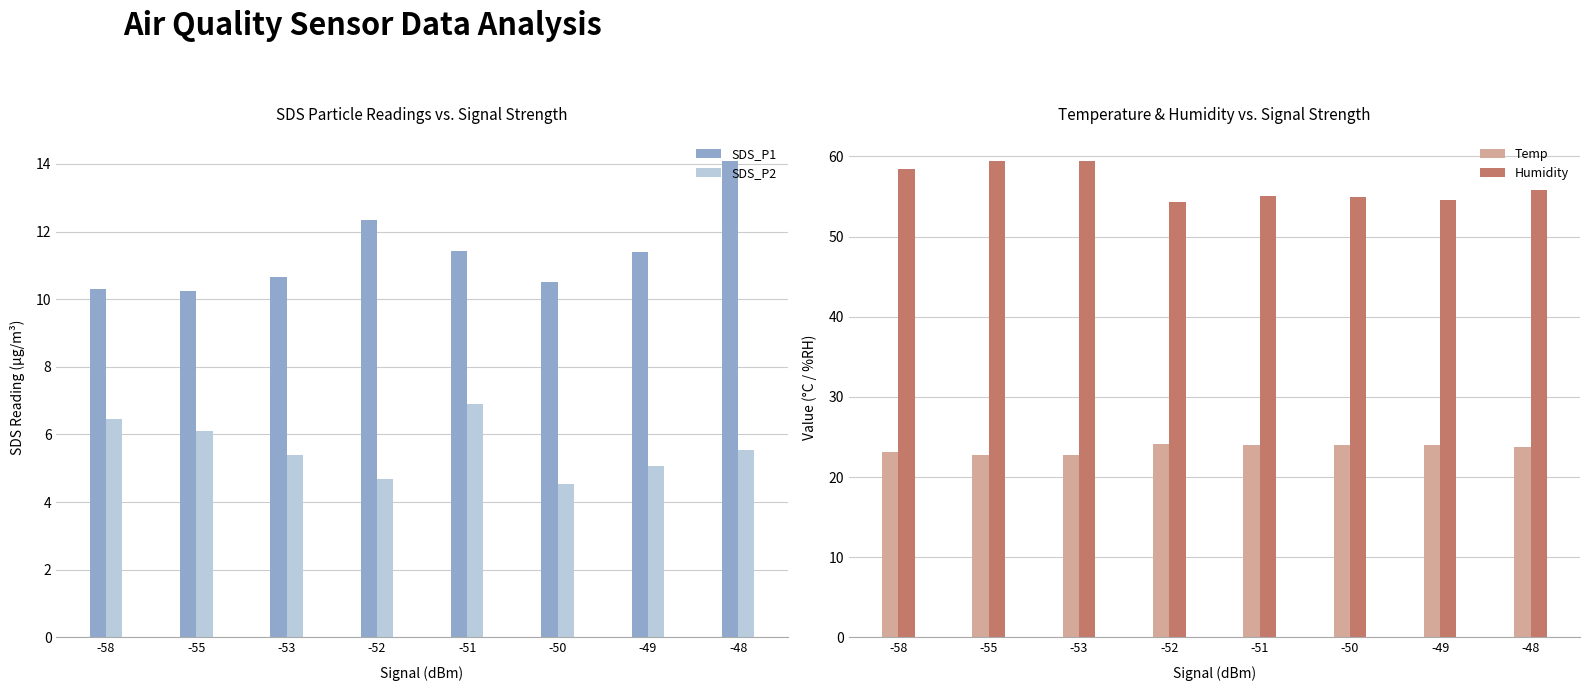

What is the sum of all SDS_P1 values?

91.0